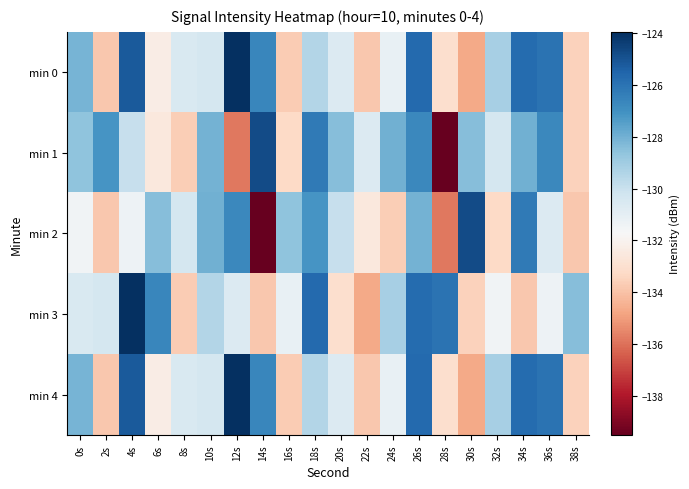

Between 2s and 8s, which series saw the biggest shift?

min 1